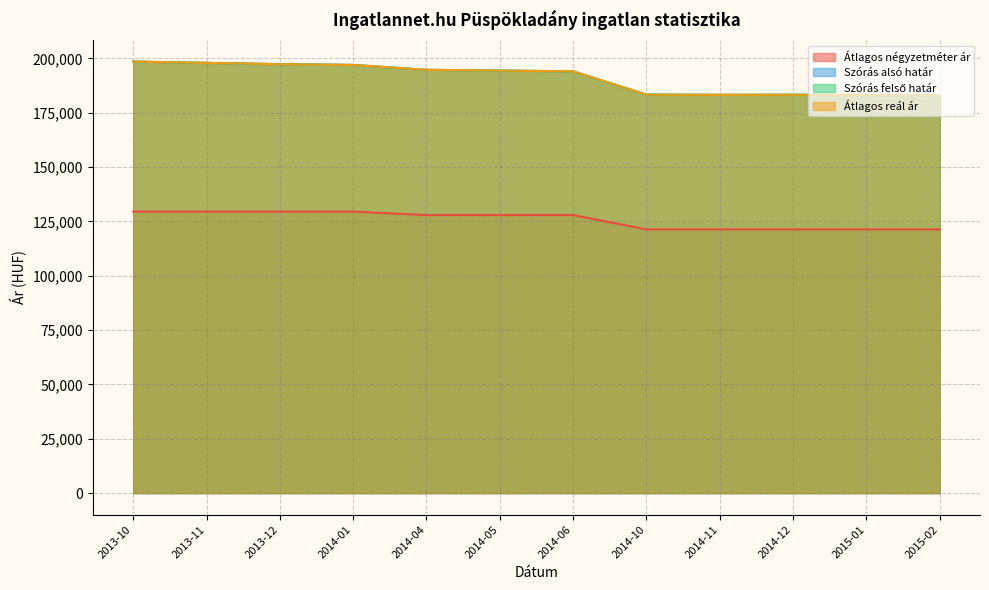

True or false: Szórás felső határ has a value of 97872 at 2014-10.

False